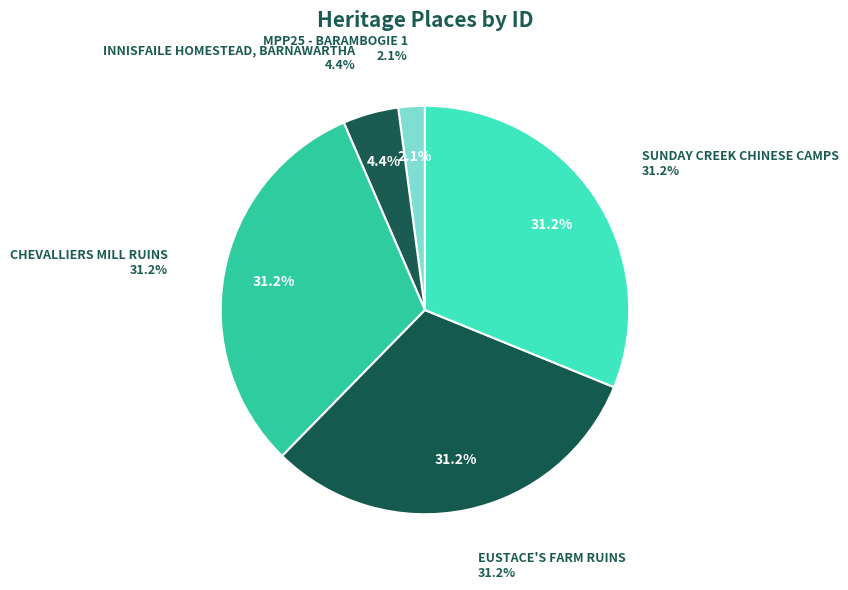

Is INNISFAILE HOMESTEAD, BARNAWARTHA the majority of the pie?

No